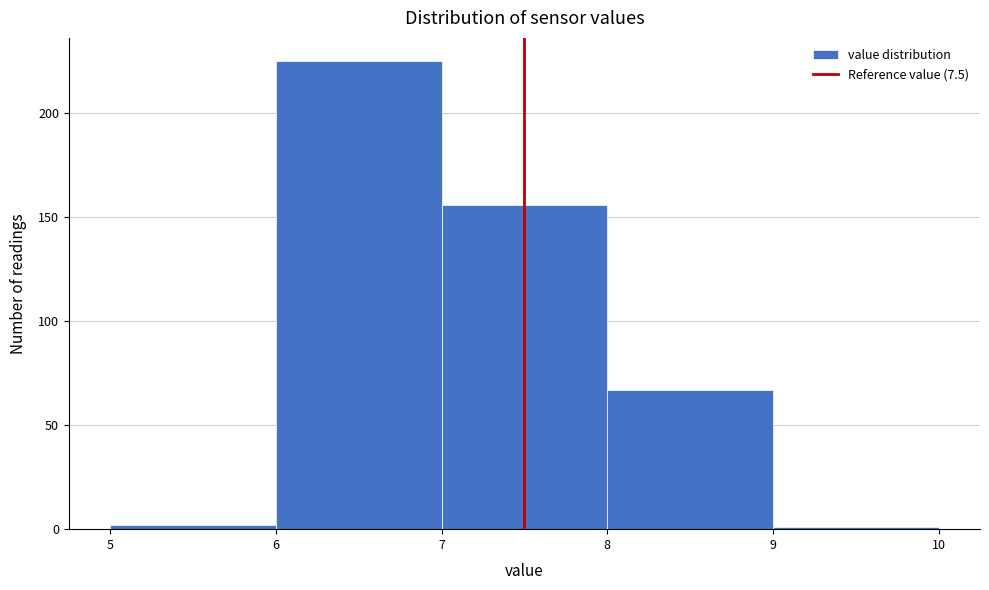

Reading left to right, list every bar in this chart as the range it spans on the x-axis followed by its height. The values are not printed on the chart, so give them approximately, as read against the axis.

5 to 6: under 5
6 to 7: 225
7 to 8: 155
8 to 9: 65
9 to 10: under 5